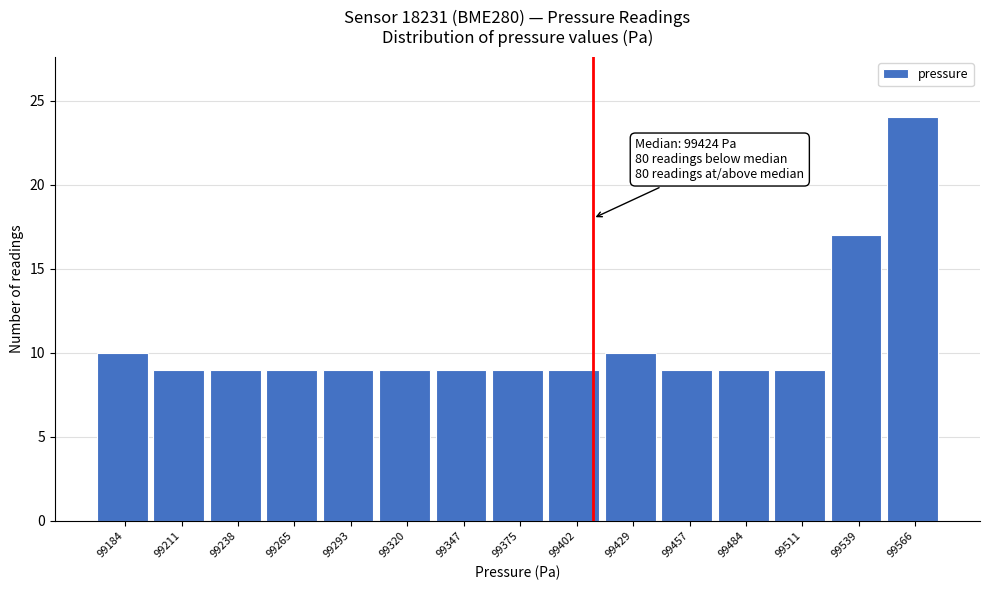

Reading left to right, transcribe all the data shown in this chart.

10	9	9	9	9	9	9	9	9	10	9	9	9	17	24